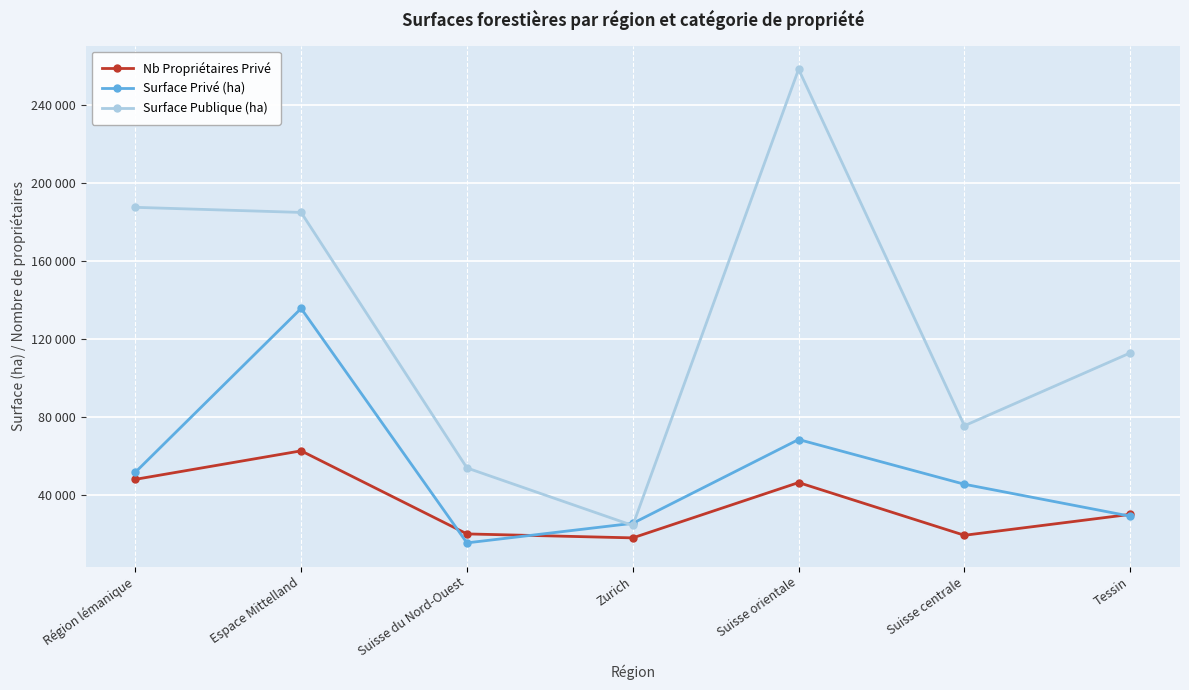

True or false: Surface Privé (ha) and Nb Propriétaires Privé cross at least once.

True